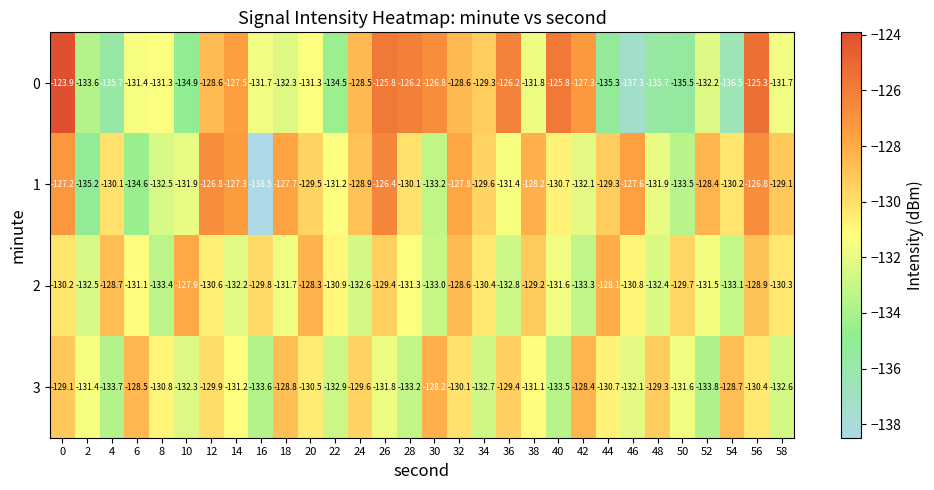

Count the number of categories in the chart.

30